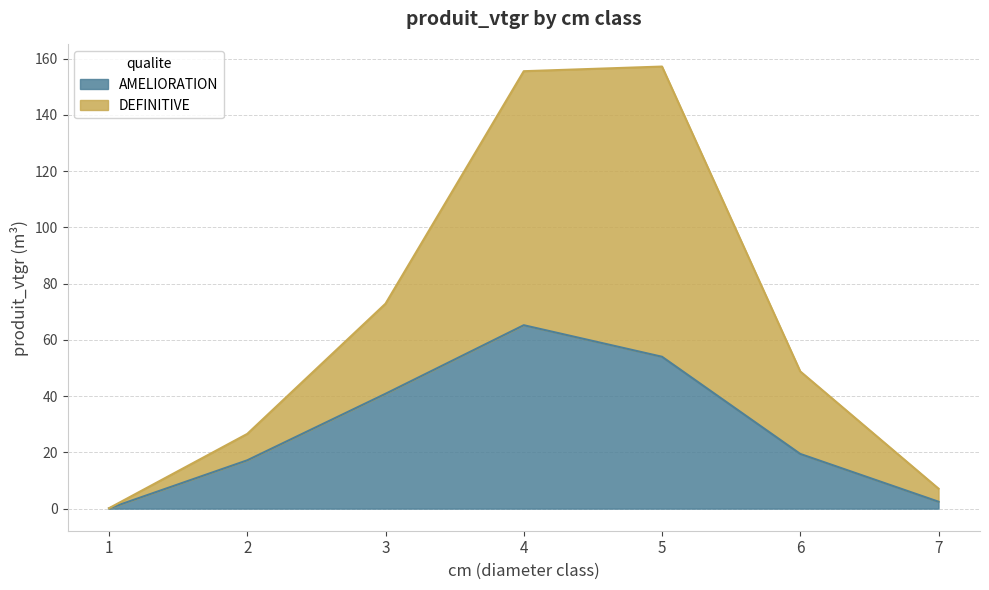

Does the chart display data point markers on the line(s)?

No